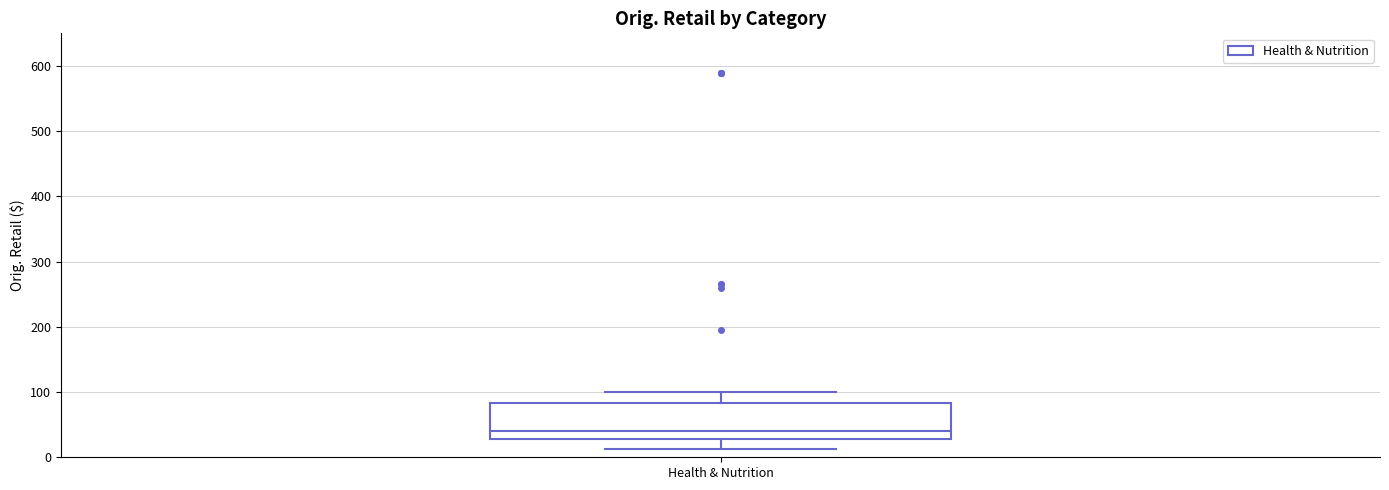

Transcribe this box plot: give where the median line is, the range the box spans, and where the two whiskers end, as read against the y-axis. The values are not printed on the chart, so give them approximately, as read against the axis.

median 40, box 30 to 80, whiskers 10 to 100